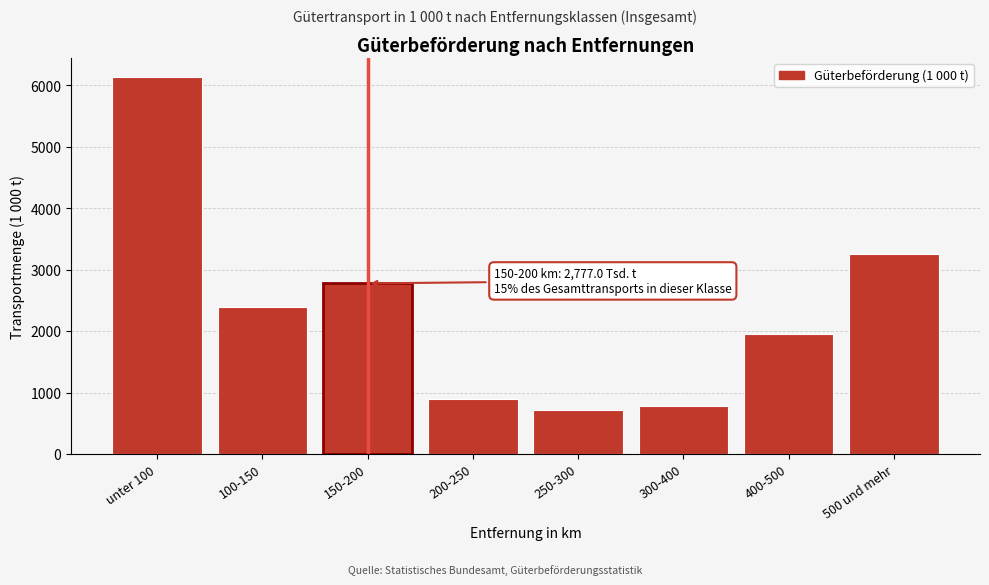

Reading left to right, transcribe all the data shown in this chart.

unter 100=6138.6	100-150=2386.3	150-200=2777.0	200-250=894.7	250-300=722.1	300-400=776.4	400-500=1951.2	500 und mehr=3252.0